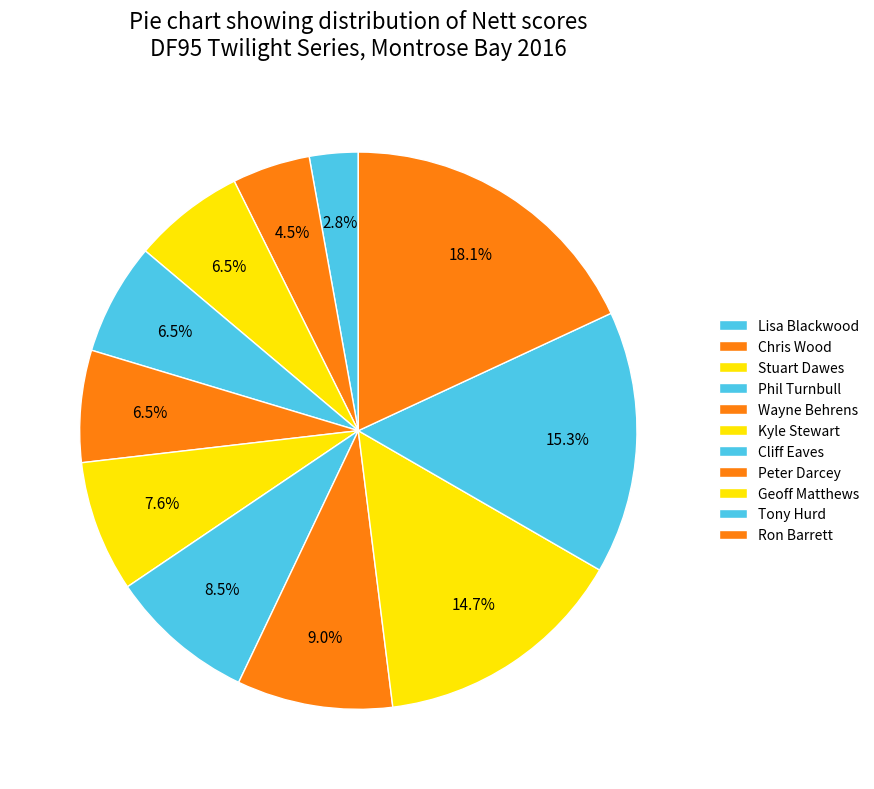

Count the number of slices in the pie.

11